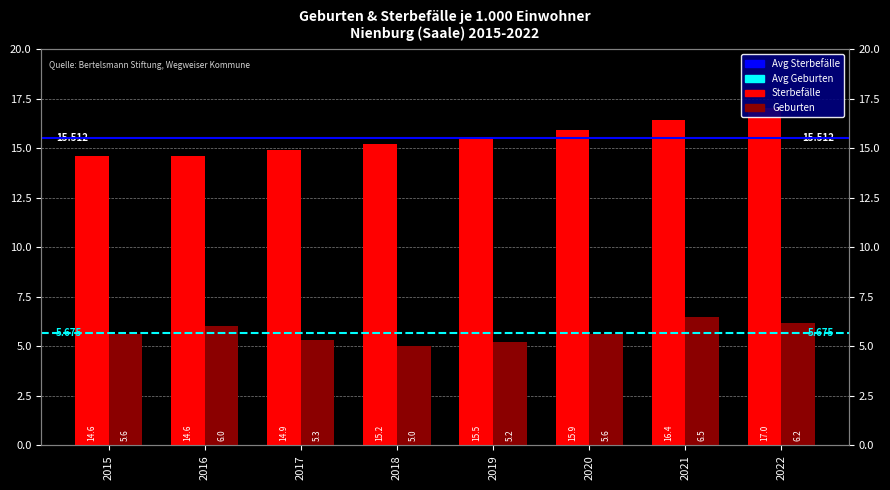

Between 2018 and 2021, which series saw the biggest shift?

Geburten (je 1.000)